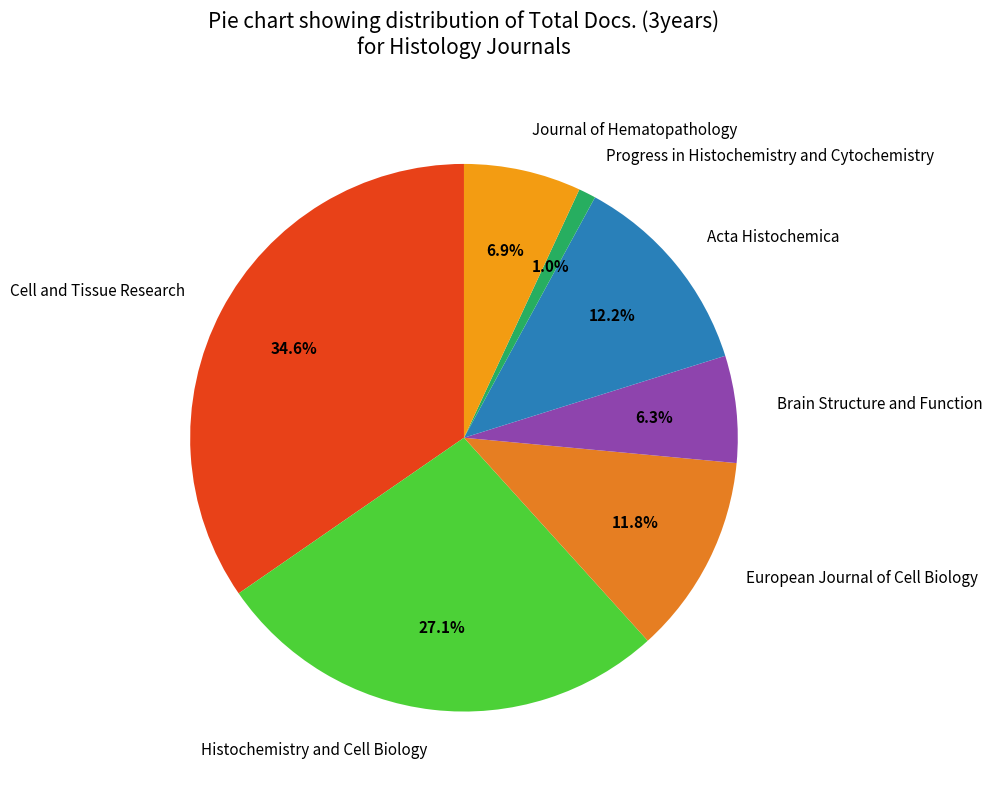

How many slices are in this pie chart?

7